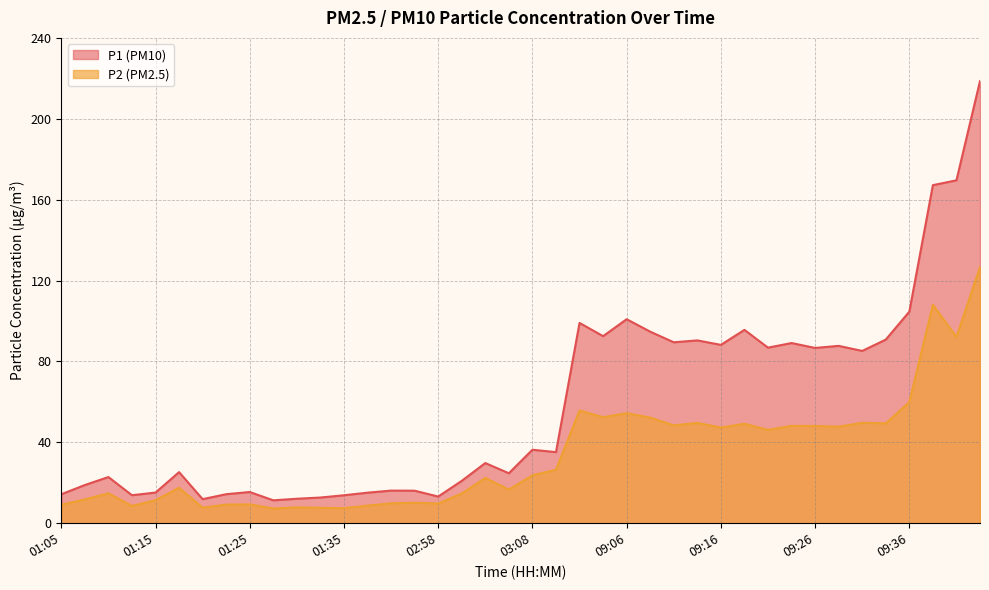

At which label does P1 first exceed 35?

03:08